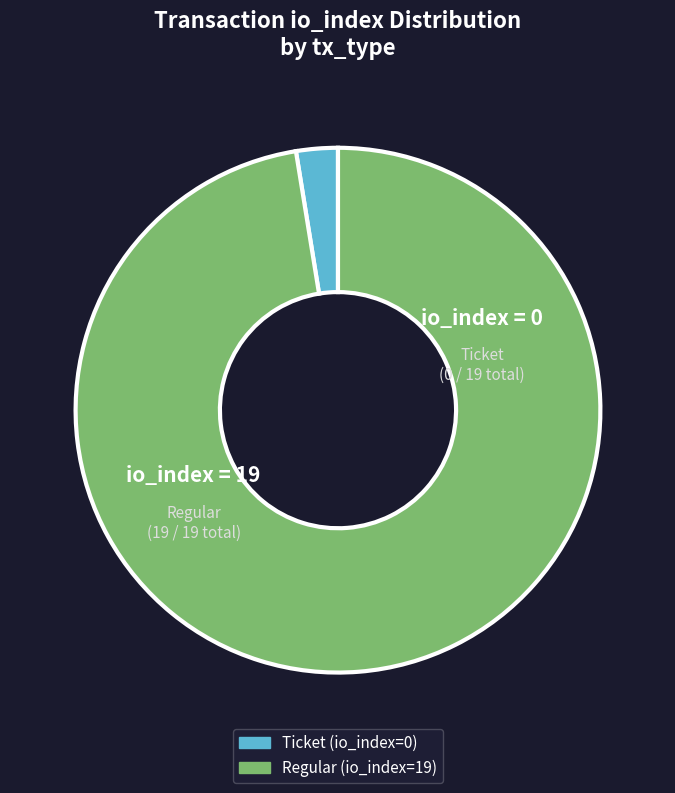

Which has a higher value, Ticket (io_index=0) or Regular (io_index=19)?

Regular (io_index=19)